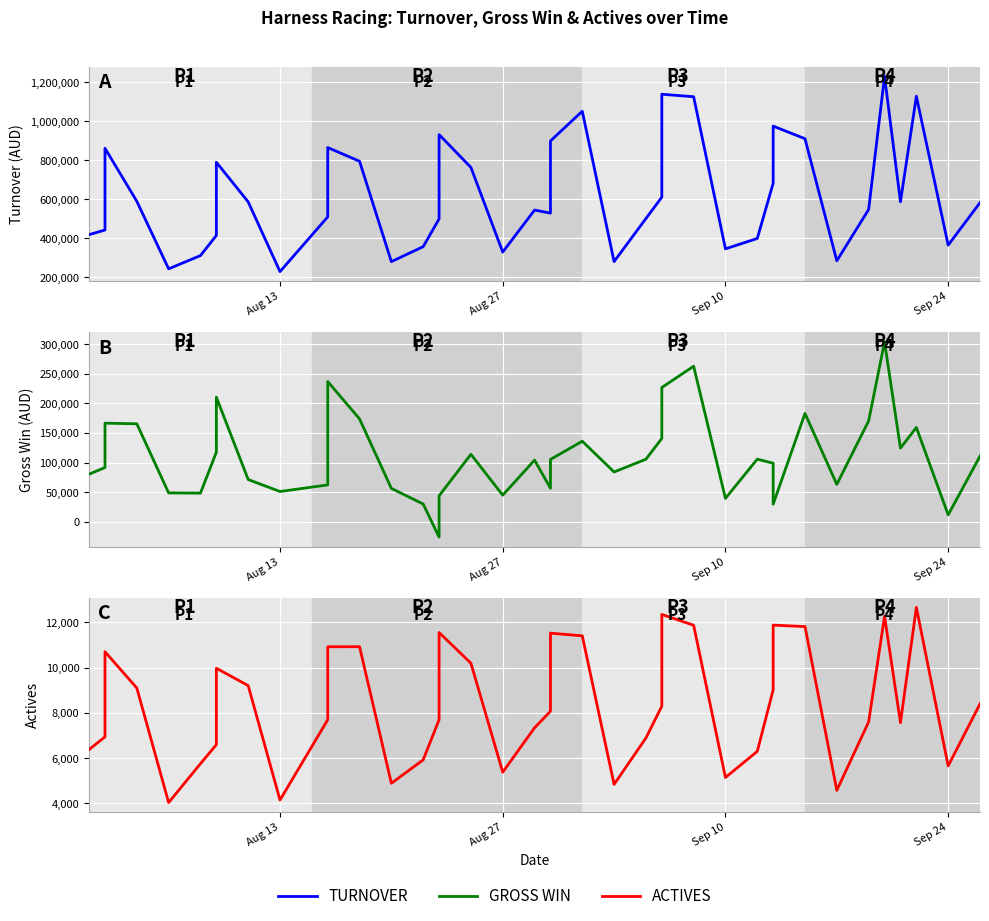

What is the minimum value shown in the chart?

-25626.6